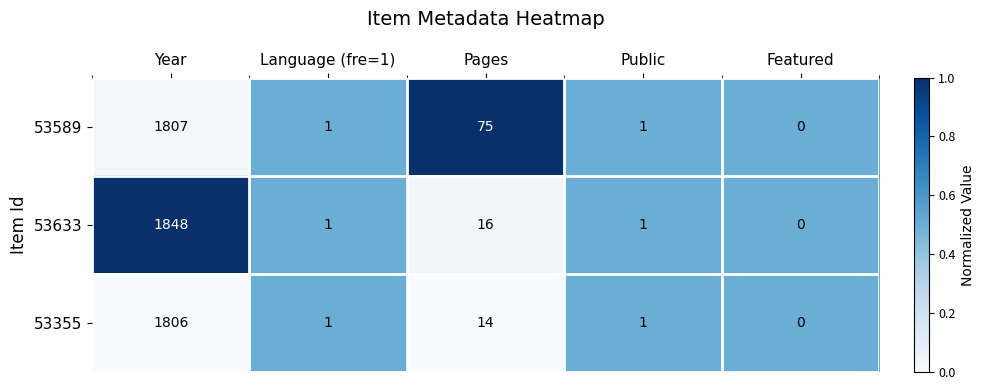

Reading right to left, extract all data points from this chart.

53589: Featured=0	Public=1	Pages=75	Language (fre=1)=1	Year=1807
53633: Featured=0	Public=1	Pages=16	Language (fre=1)=1	Year=1848
53355: Featured=0	Public=1	Pages=14	Language (fre=1)=1	Year=1806